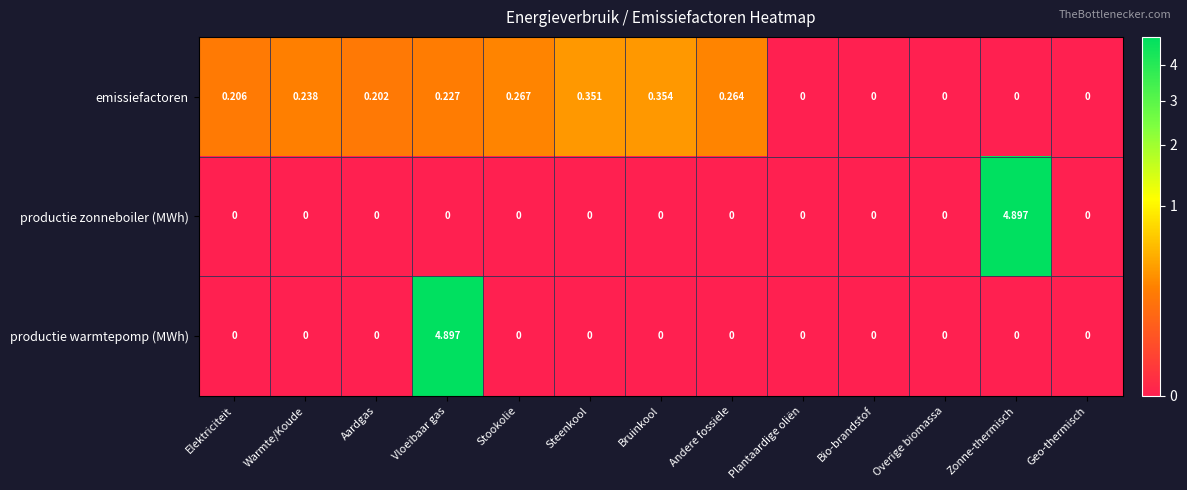

Between Elektriciteit and Vloeibaar gas, which series saw the biggest shift?

productie warmtepomp (MWh)